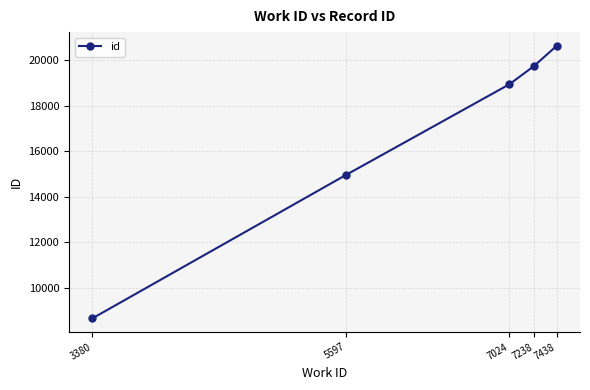

List the labels in order of value, smallest first.

3380, 5597, 7024, 7238, 7438